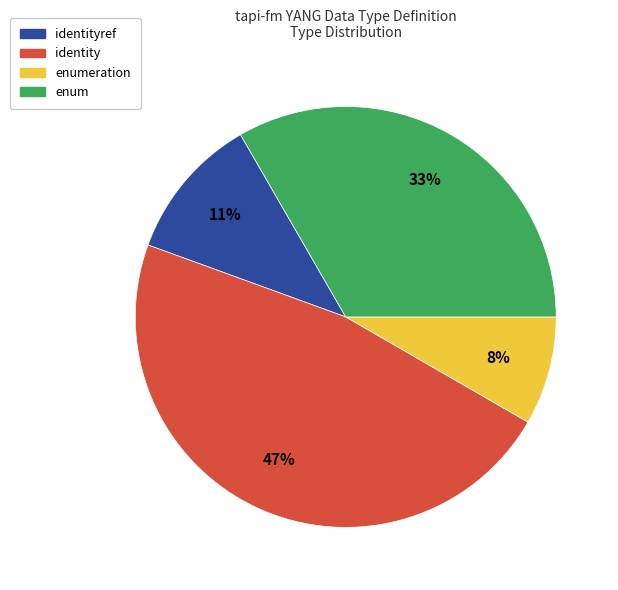

Is there a majority slice in this chart?

No